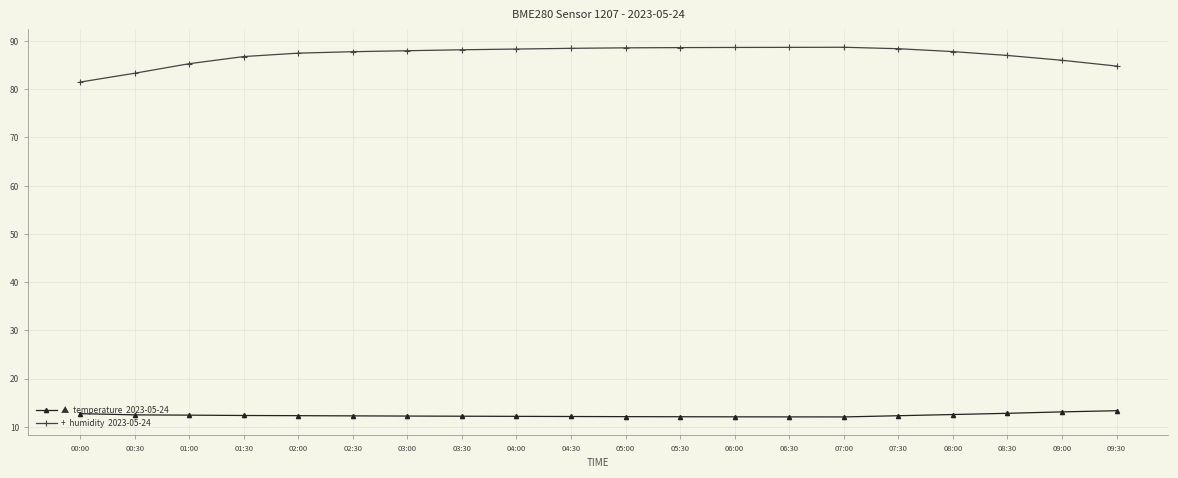

What is the difference between the highest and lowest values at 07:00?

76.7